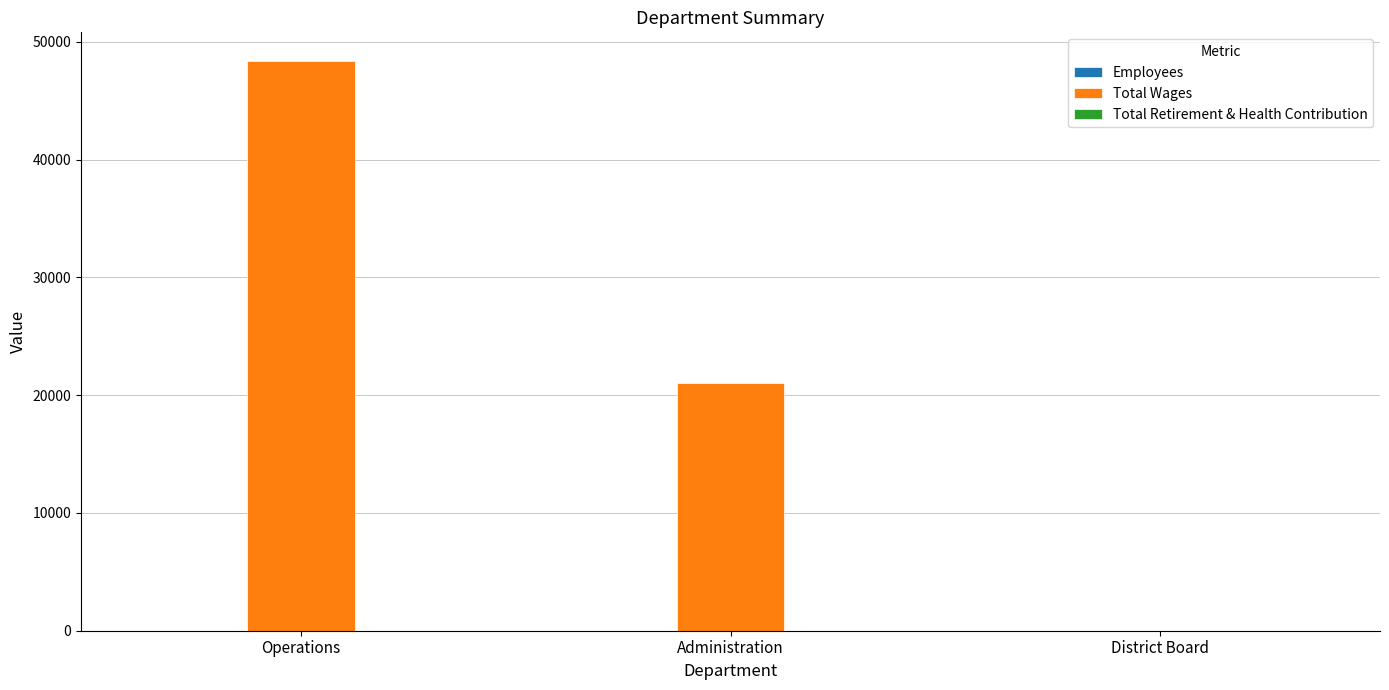

At which category is the sum across all series the highest?

Operations